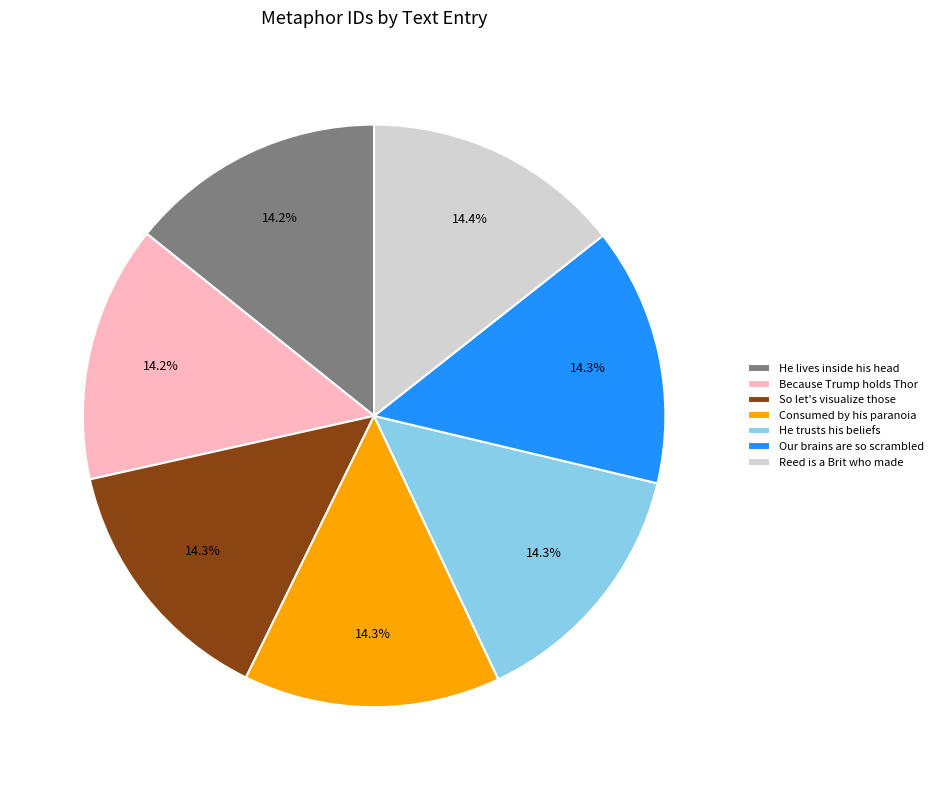

Is there any slice that represents more than half of the pie?

No